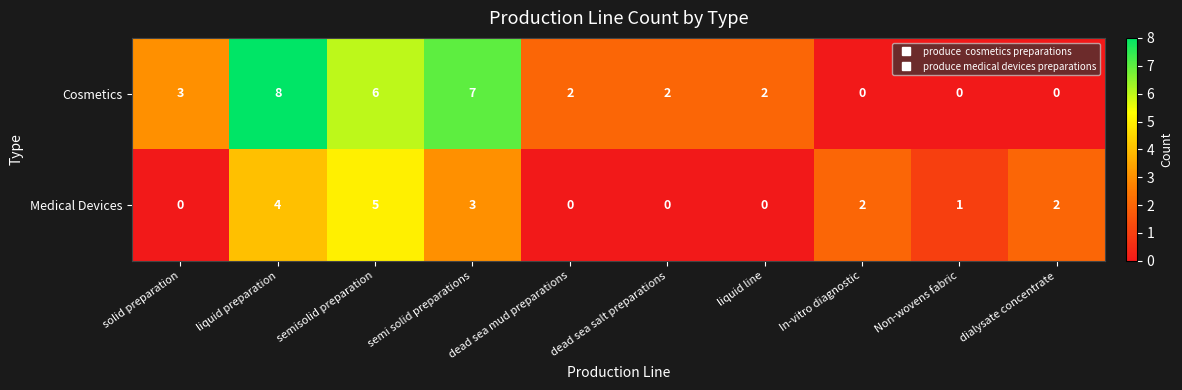

What is the highest value of the Cosmetics series?

8